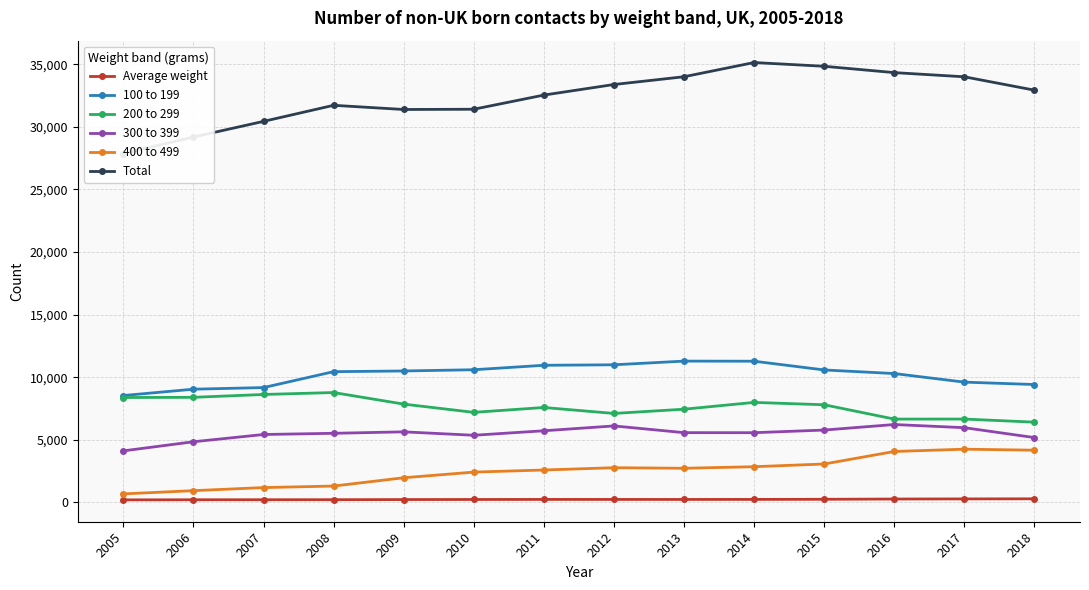

True or false: Average weight has a value of 417 at 2013.

False